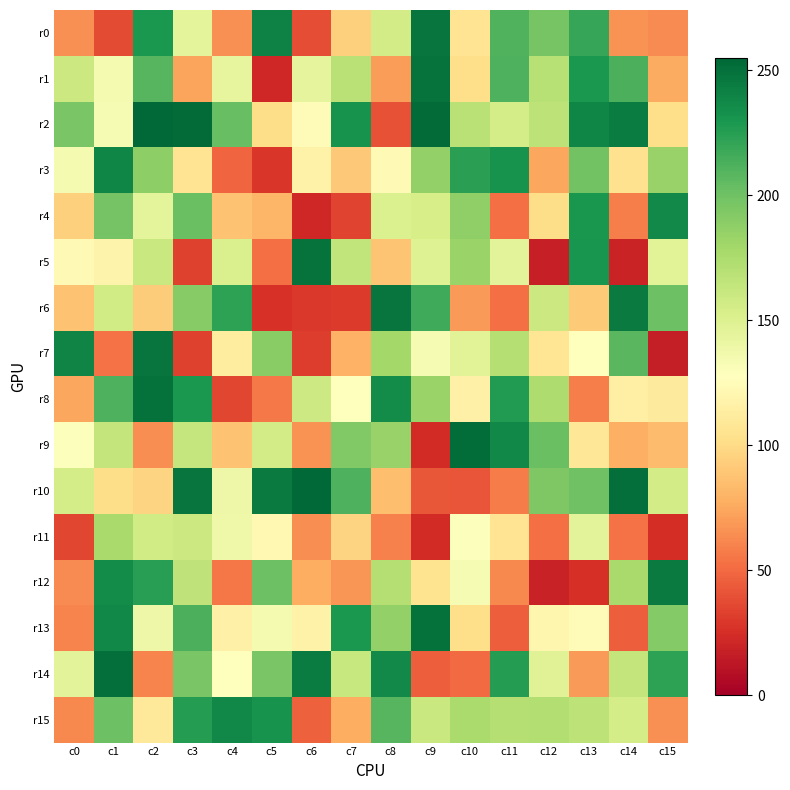

At which category is the sum across all series the highest?

c1